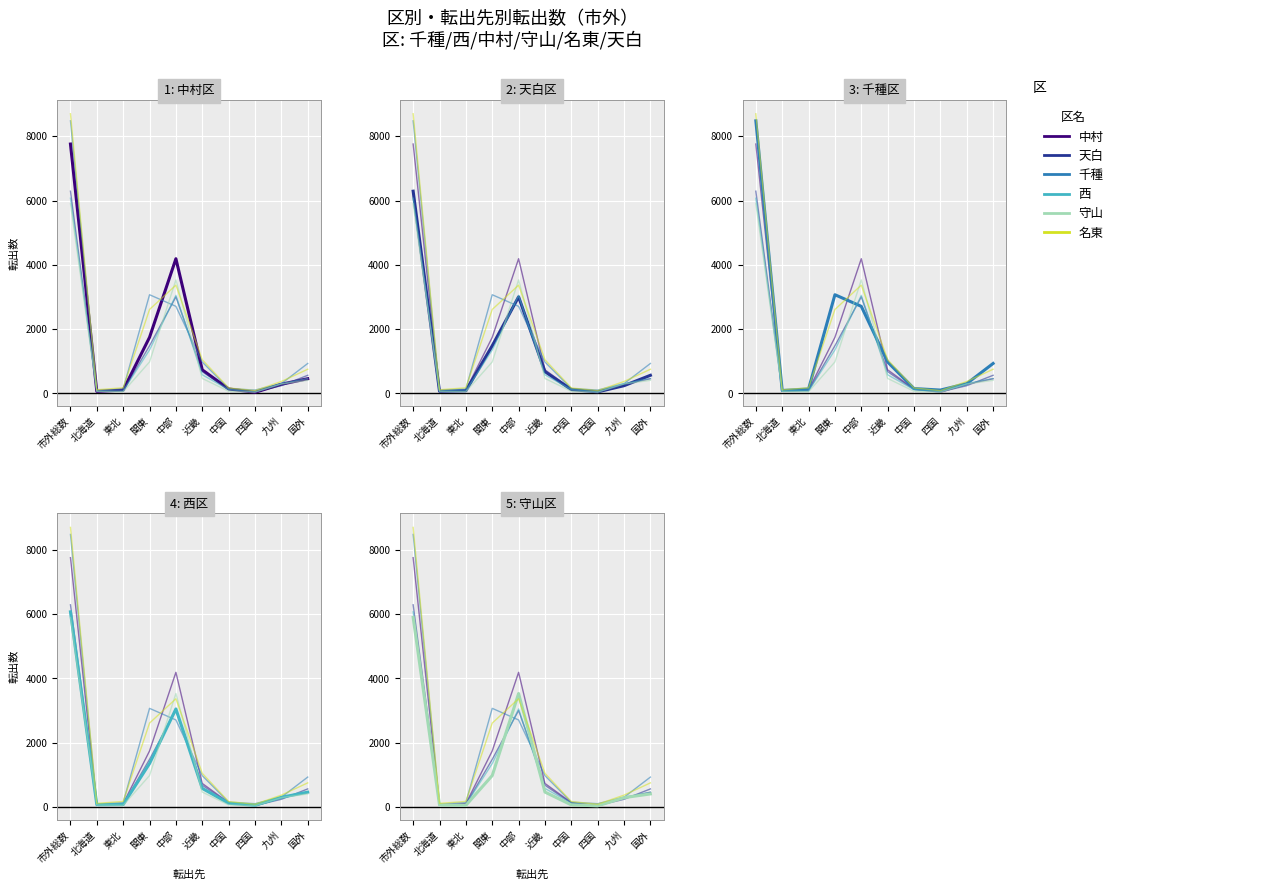

What is the sum of the 守山 values at 北海道 and 近畿?

528